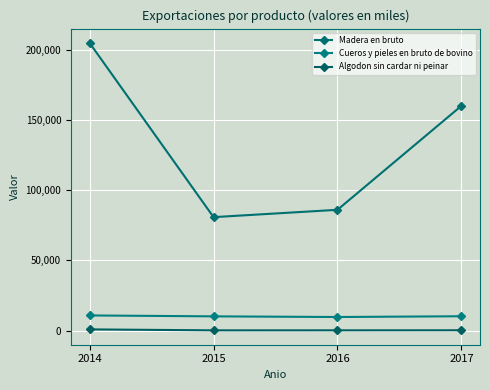

Where does the Madera en bruto series first go above 159969?

2014